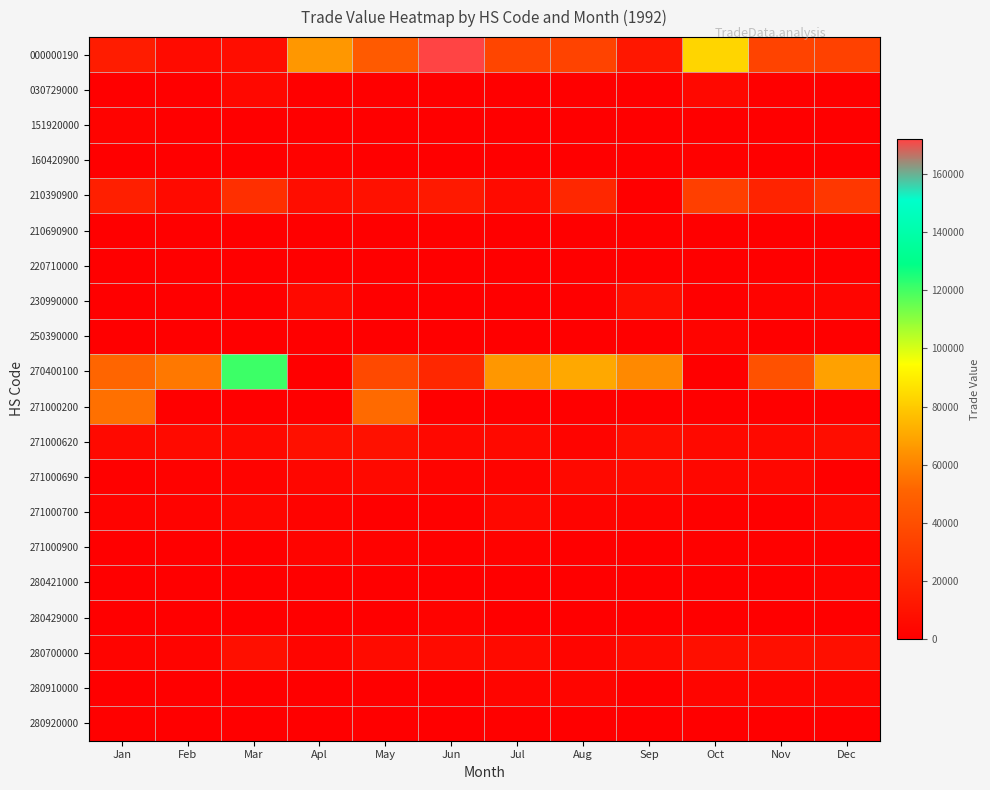

What is the total value across all series at Jun?

224053